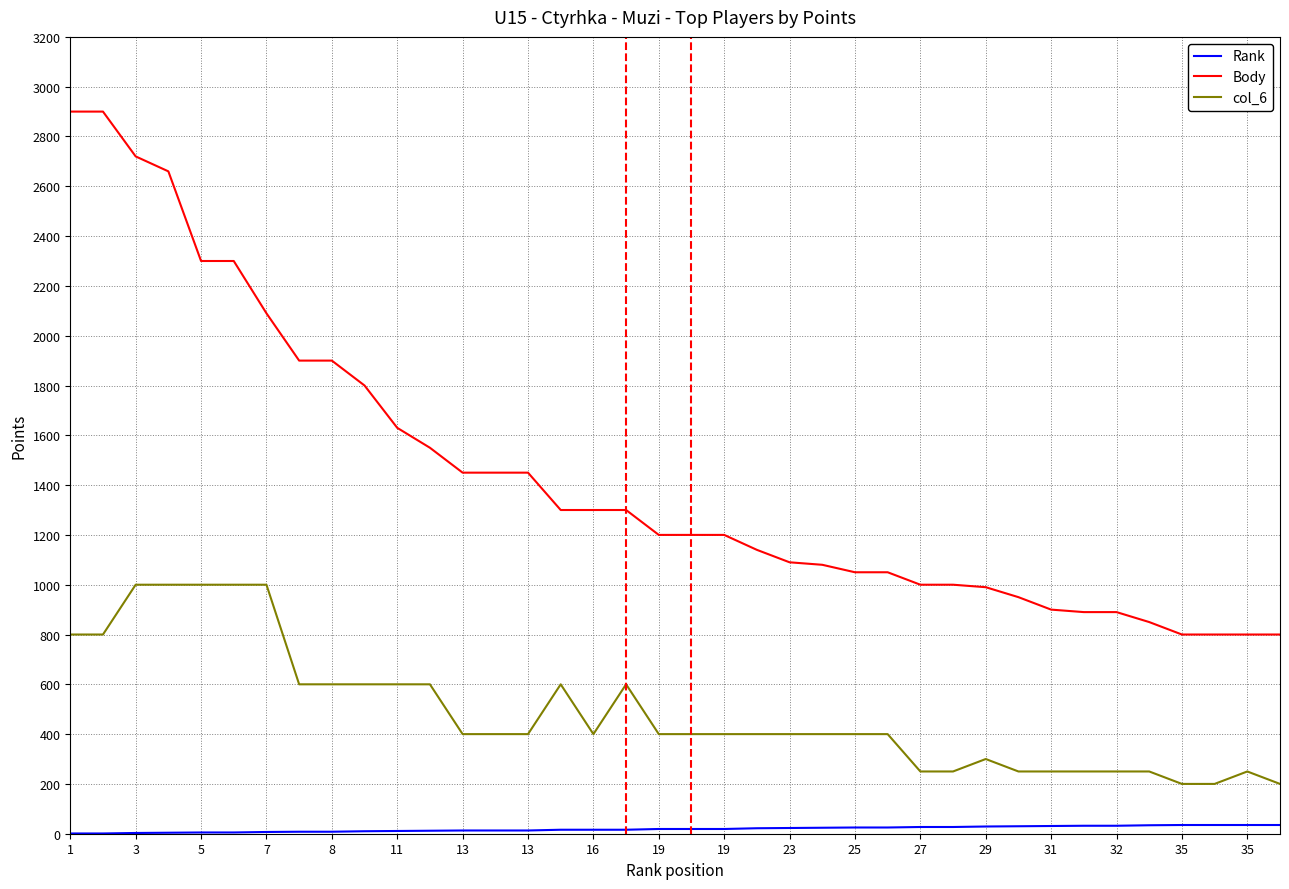

True or false: col_6 and Body cross at least once.

False